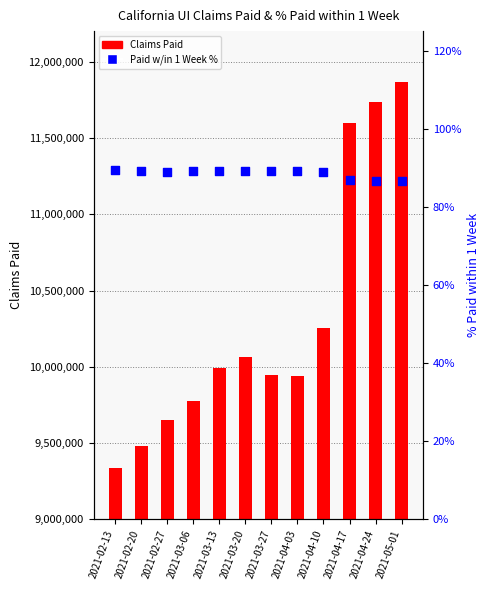

What is the total value across all series at 2021-04-24?

11738621.9